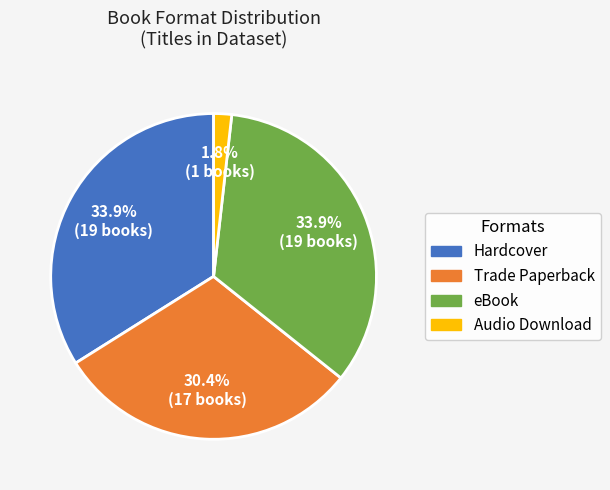

Is there any slice that represents more than half of the pie?

No